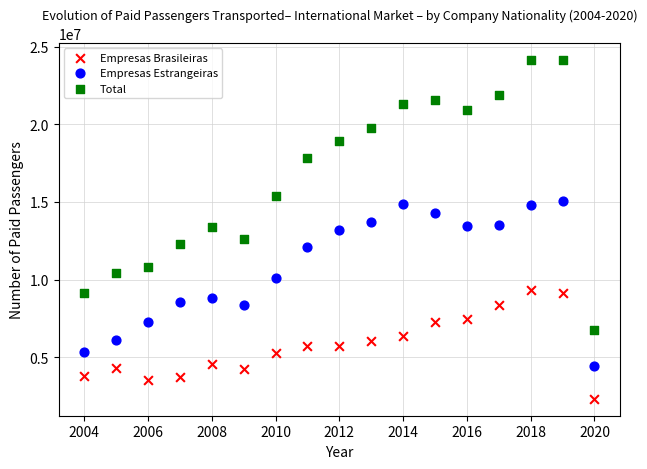

Which series reaches the maximum Y coordinate?

Total